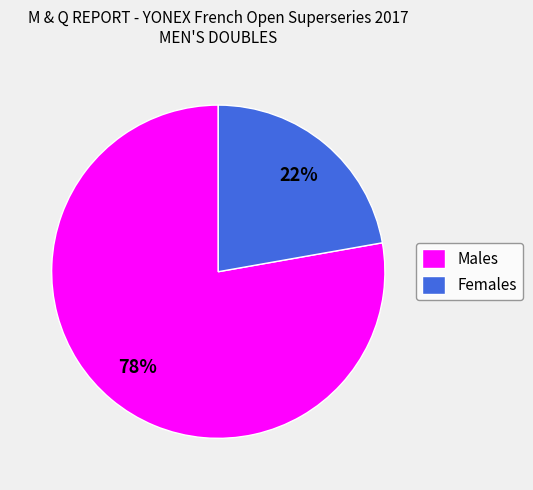

Count the number of slices in the pie.

2